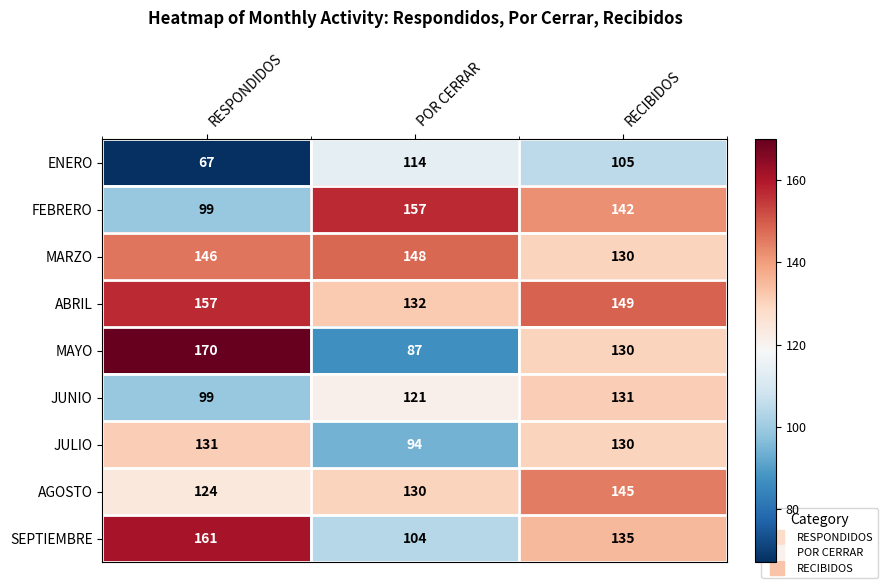

What is the difference between the second highest and minimum values in the AGOSTO series?

6